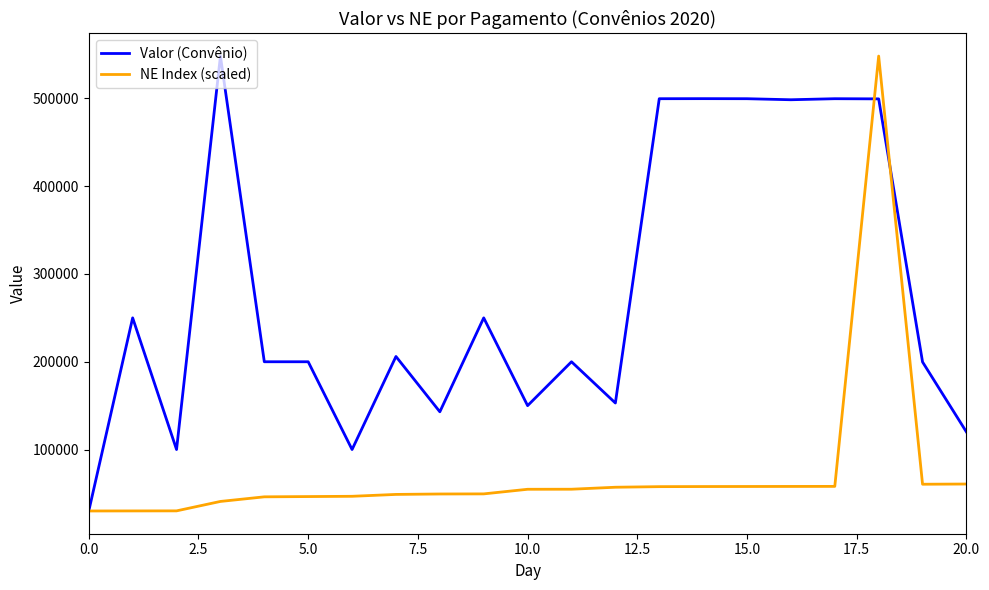

Rank the series by their average value, from lowest to highest.

NE Index (scaled), Valor (Convênio)